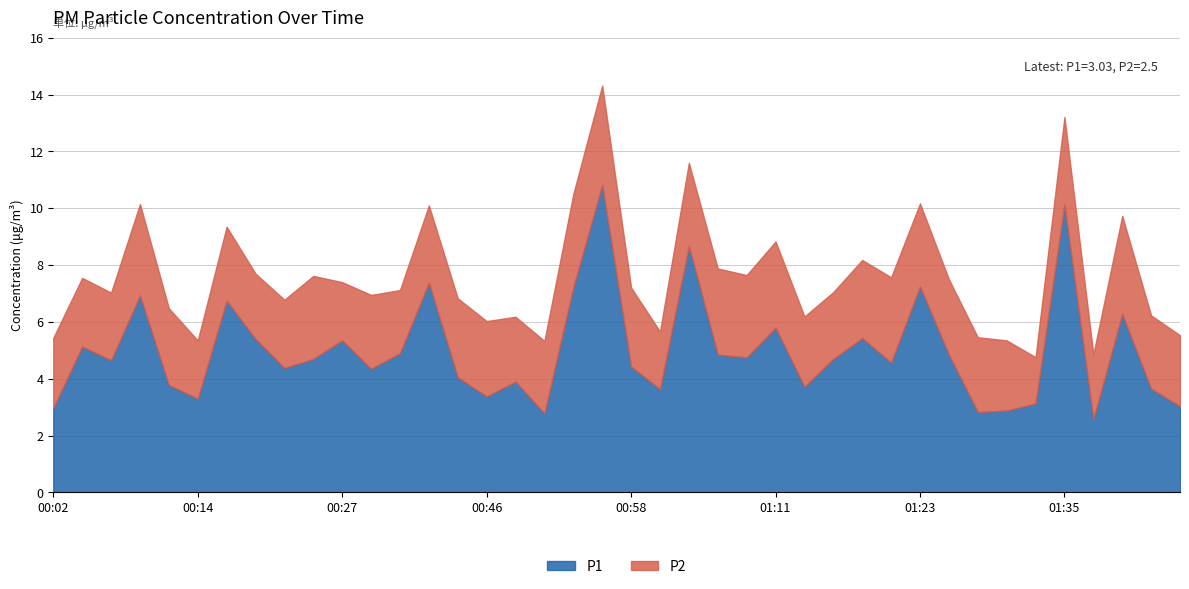

What is the difference between the P2 values at 00:07 and 01:03?

0.5